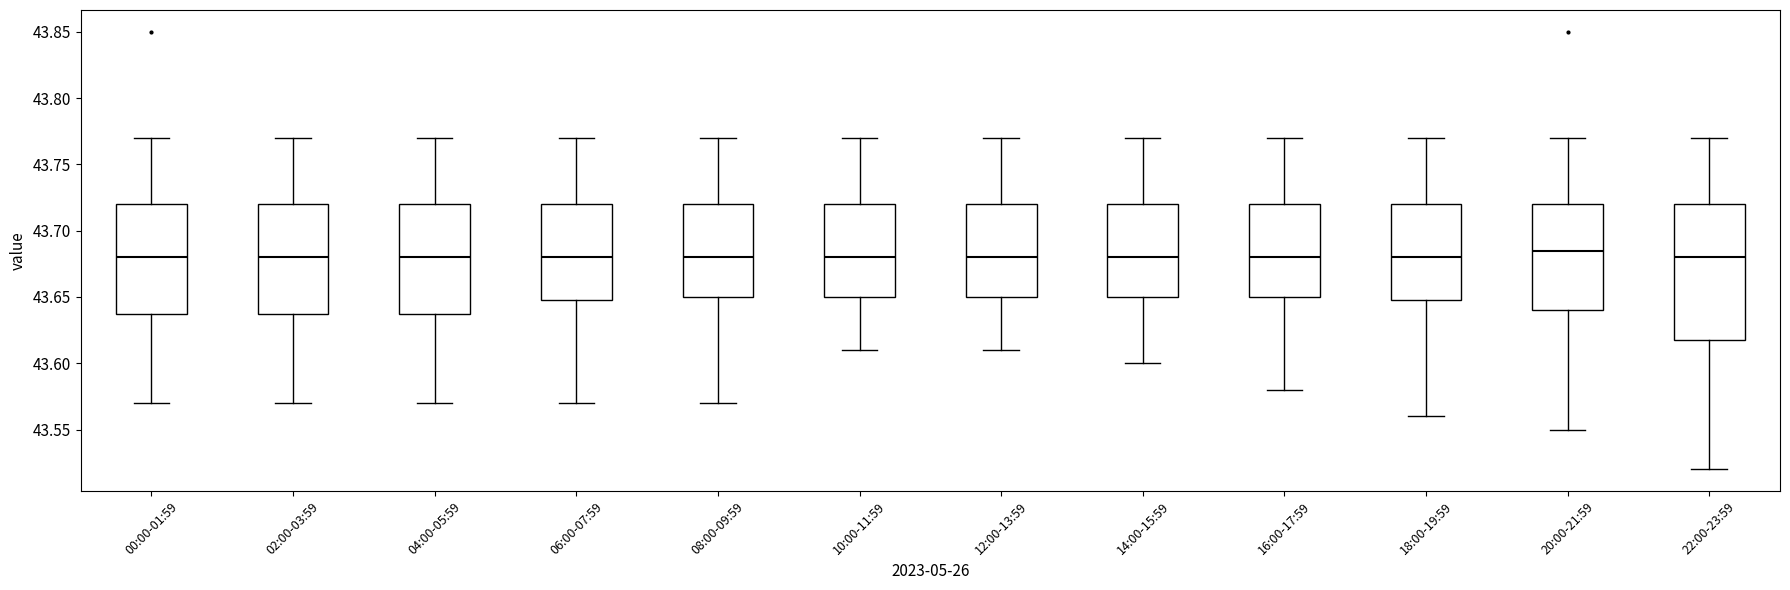

Reading left to right, read every box against the y-axis: the position of its median line, the range the box covers, and the ends of its whiskers. The values are not printed on the chart, so give them approximately, as read against the axis.

00:00-01:59: median 43.680, box 43.640 to 43.720, whiskers 43.570 to 43.770
02:00-03:59: median 43.680, box 43.640 to 43.720, whiskers 43.570 to 43.770
04:00-05:59: median 43.680, box 43.640 to 43.720, whiskers 43.570 to 43.770
06:00-07:59: median 43.680, box 43.650 to 43.720, whiskers 43.570 to 43.770
08:00-09:59: median 43.680, box 43.650 to 43.720, whiskers 43.570 to 43.770
10:00-11:59: median 43.680, box 43.650 to 43.720, whiskers 43.610 to 43.770
12:00-13:59: median 43.680, box 43.650 to 43.720, whiskers 43.610 to 43.770
14:00-15:59: median 43.680, box 43.650 to 43.720, whiskers 43.600 to 43.770
16:00-17:59: median 43.680, box 43.650 to 43.720, whiskers 43.580 to 43.770
18:00-19:59: median 43.680, box 43.650 to 43.720, whiskers 43.560 to 43.770
20:00-21:59: median 43.685, box 43.640 to 43.720, whiskers 43.550 to 43.770
22:00-23:59: median 43.680, box 43.620 to 43.720, whiskers 43.520 to 43.770